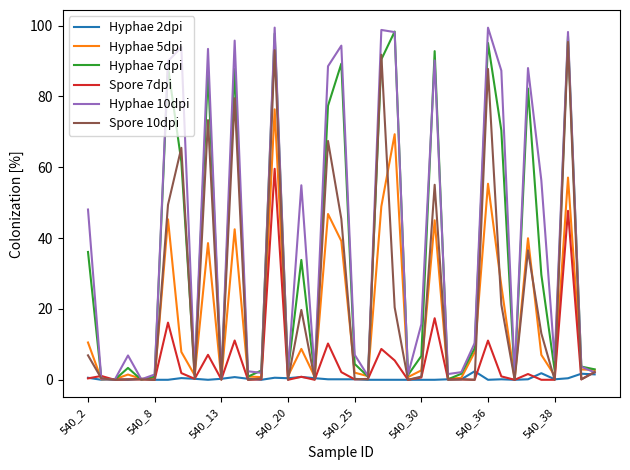

Which series has the largest total across all categories?

Hyphae 10dpi